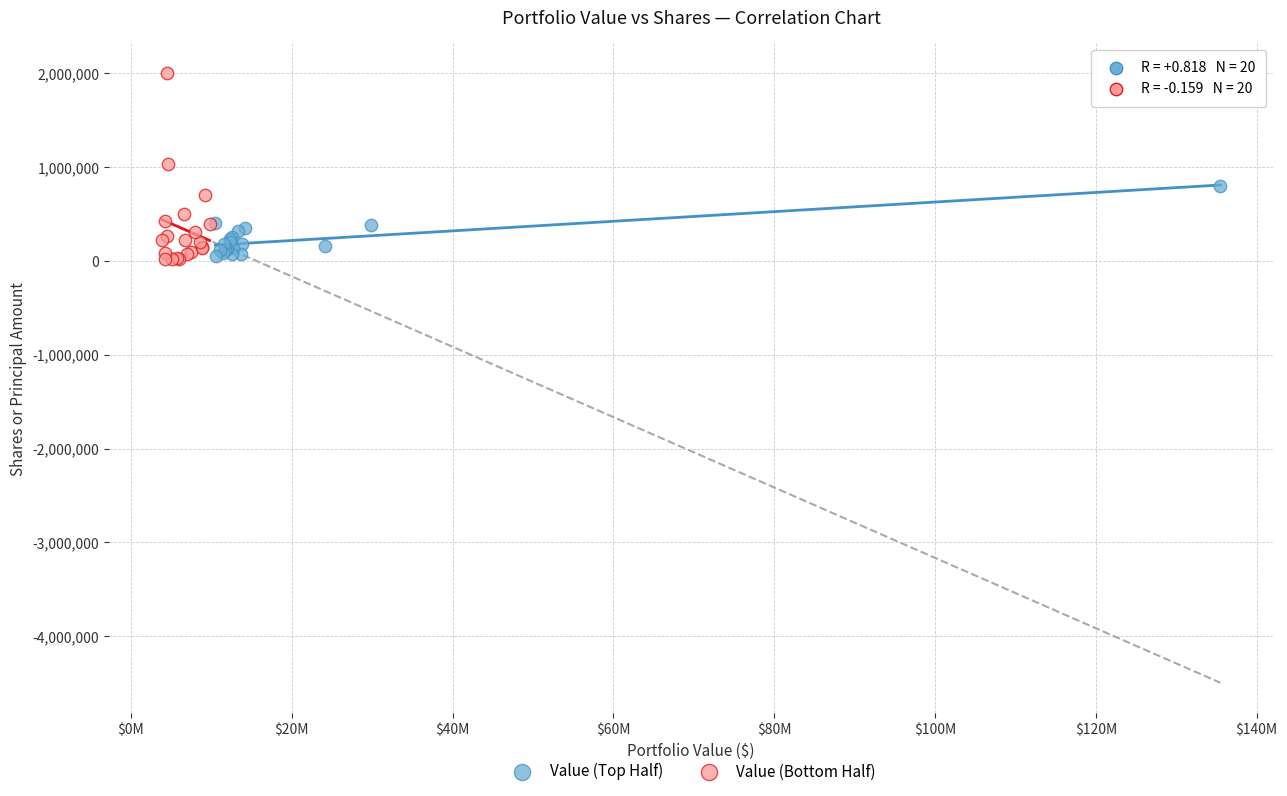

What are all the series names shown in the legend?

Value (Top Half), Value (Bottom Half)